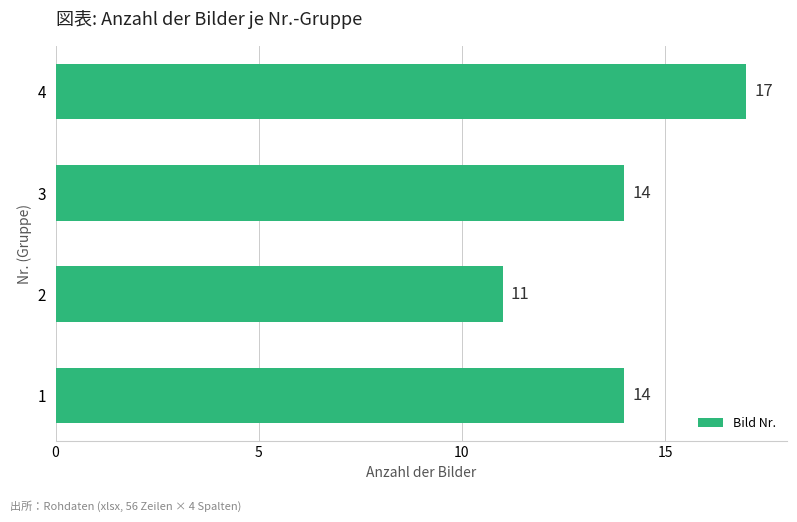

What is the sum of the values at 4 and 1?

31